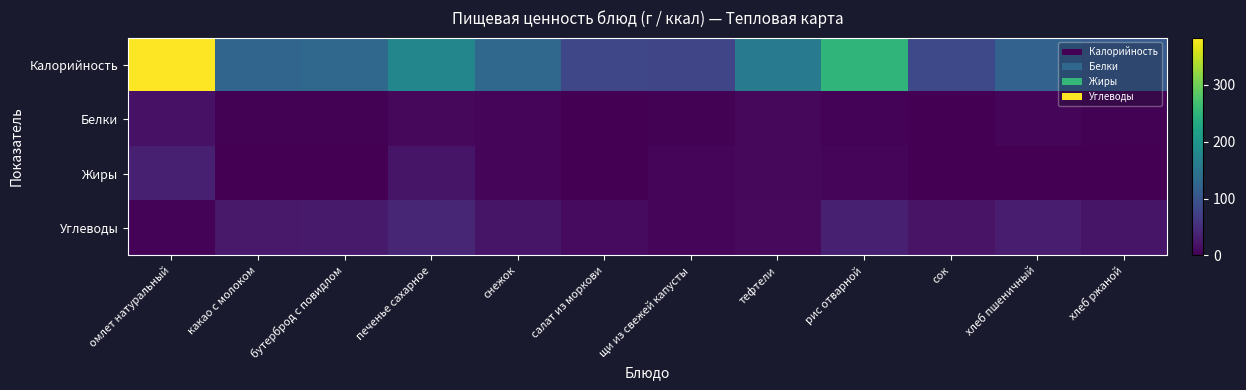

Which category has the highest value across all series?

омлет натуральный